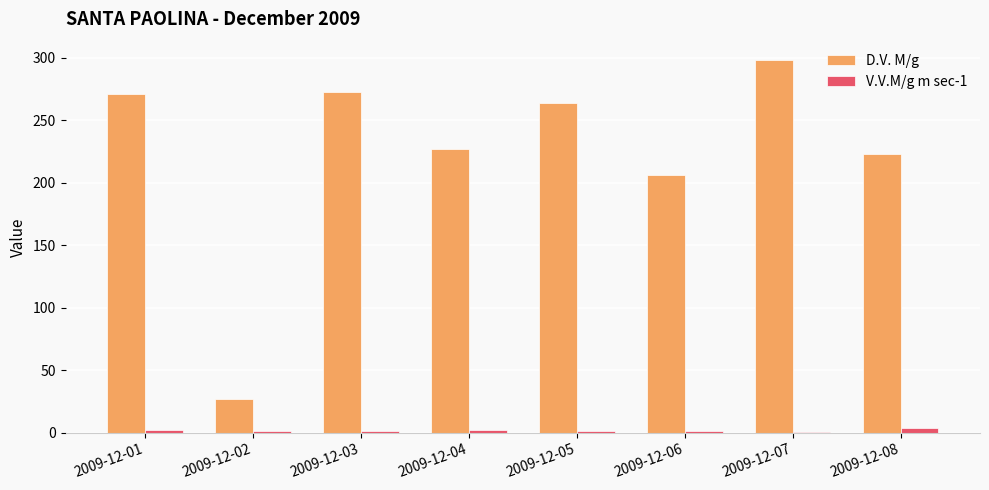

The V.V.M/g m sec-1 series shows 3.5 at 2009-12-08. True or false?

True